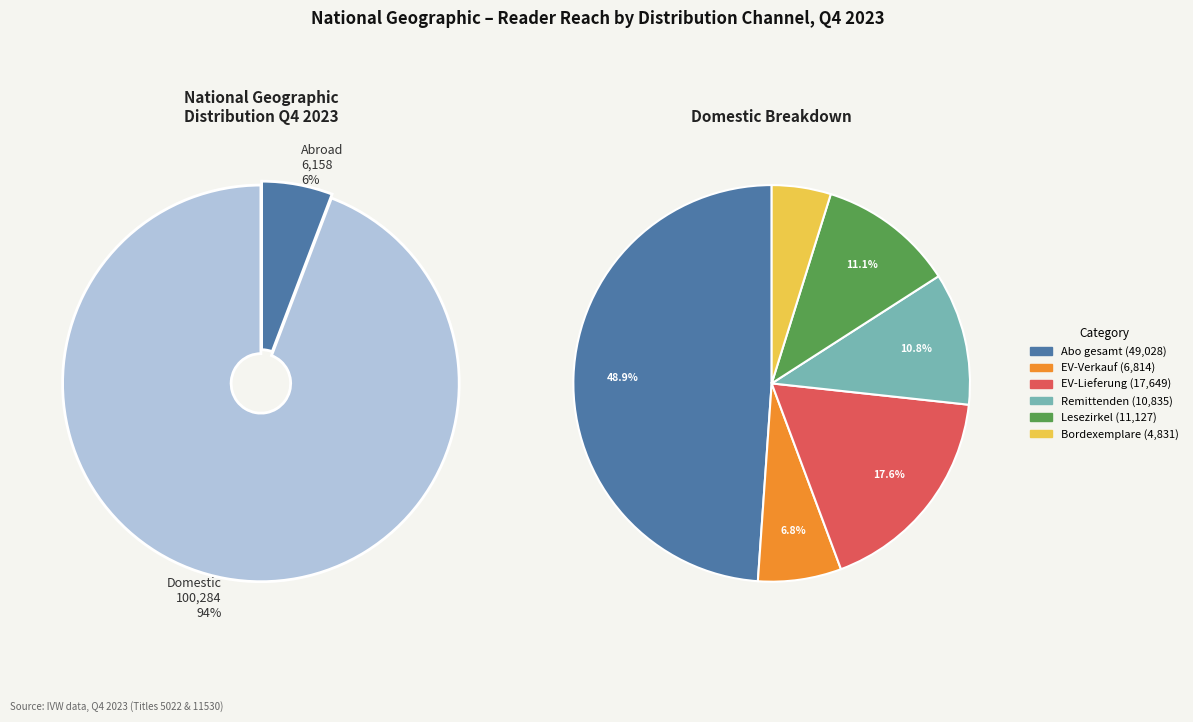

True or false: Abo gesamt accounts for 46% of the total.

True